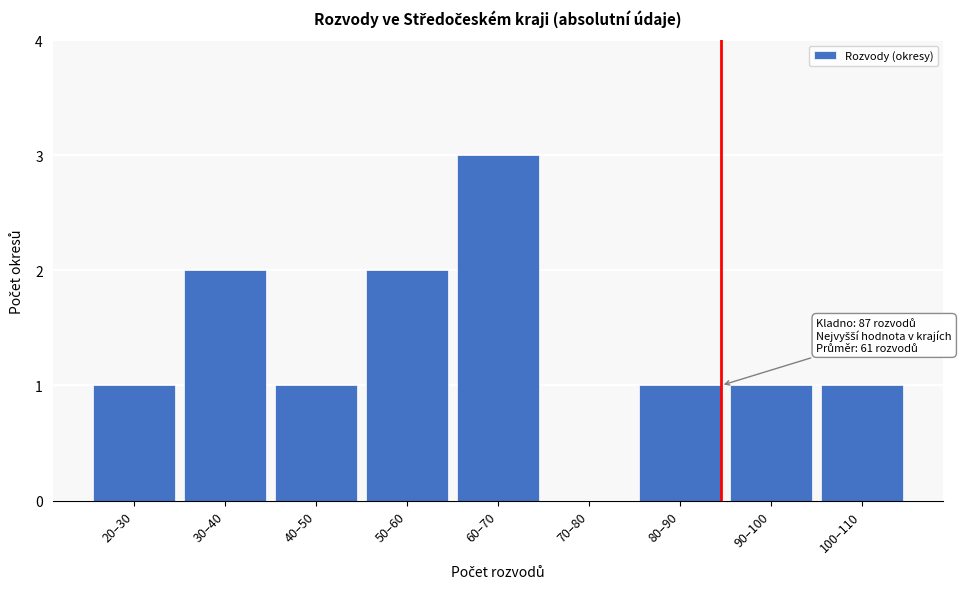

Reading right to left, transcribe all the data shown in this chart.

100–110=1	90–100=1	80–90=1	70–80=0	60–70=3	50–60=2	40–50=1	30–40=2	20–30=1